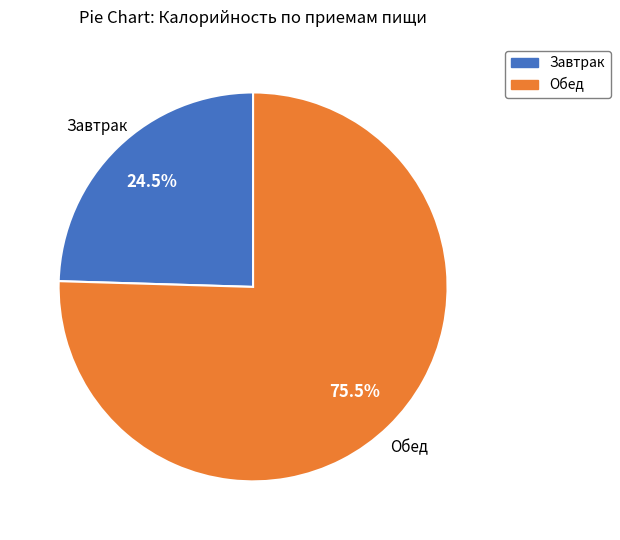

Count the number of slices in the pie.

2